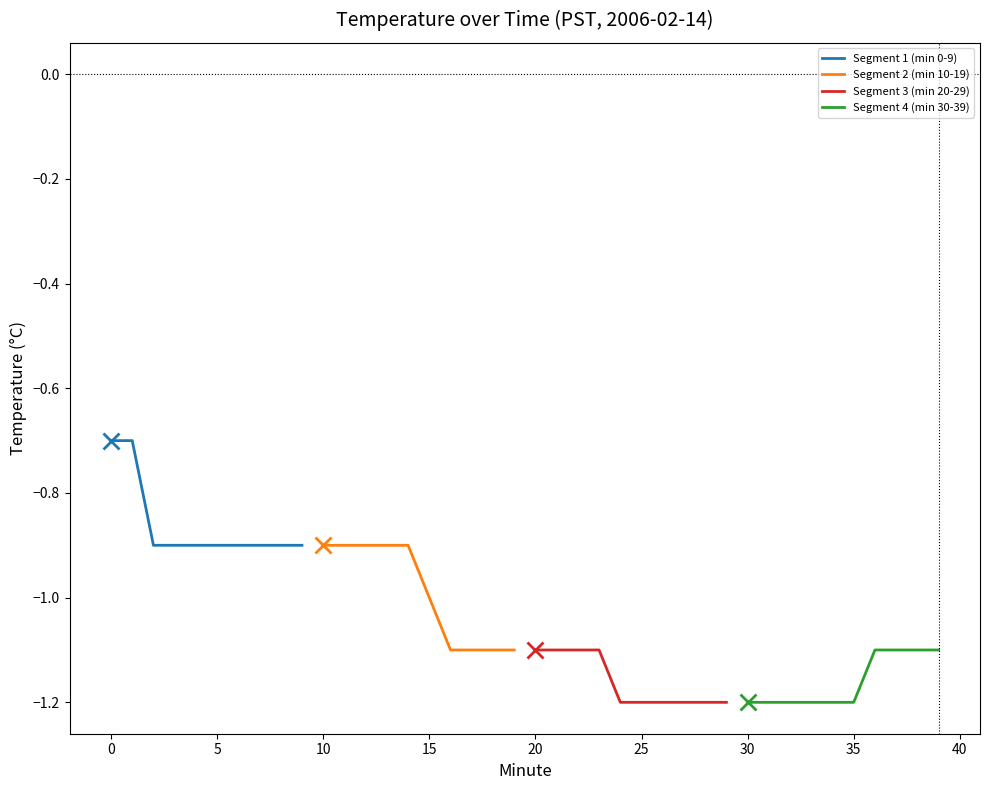

Which series has the widest spread of values?

Segment 1 (min 0-9)